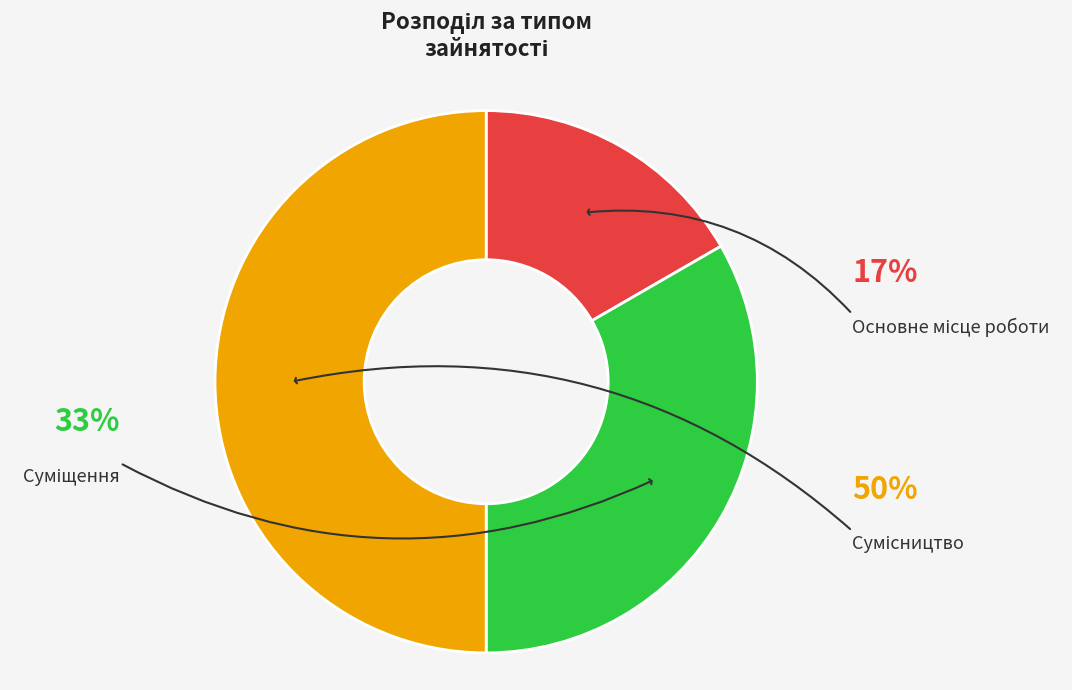

Does any single category account for the majority?

No